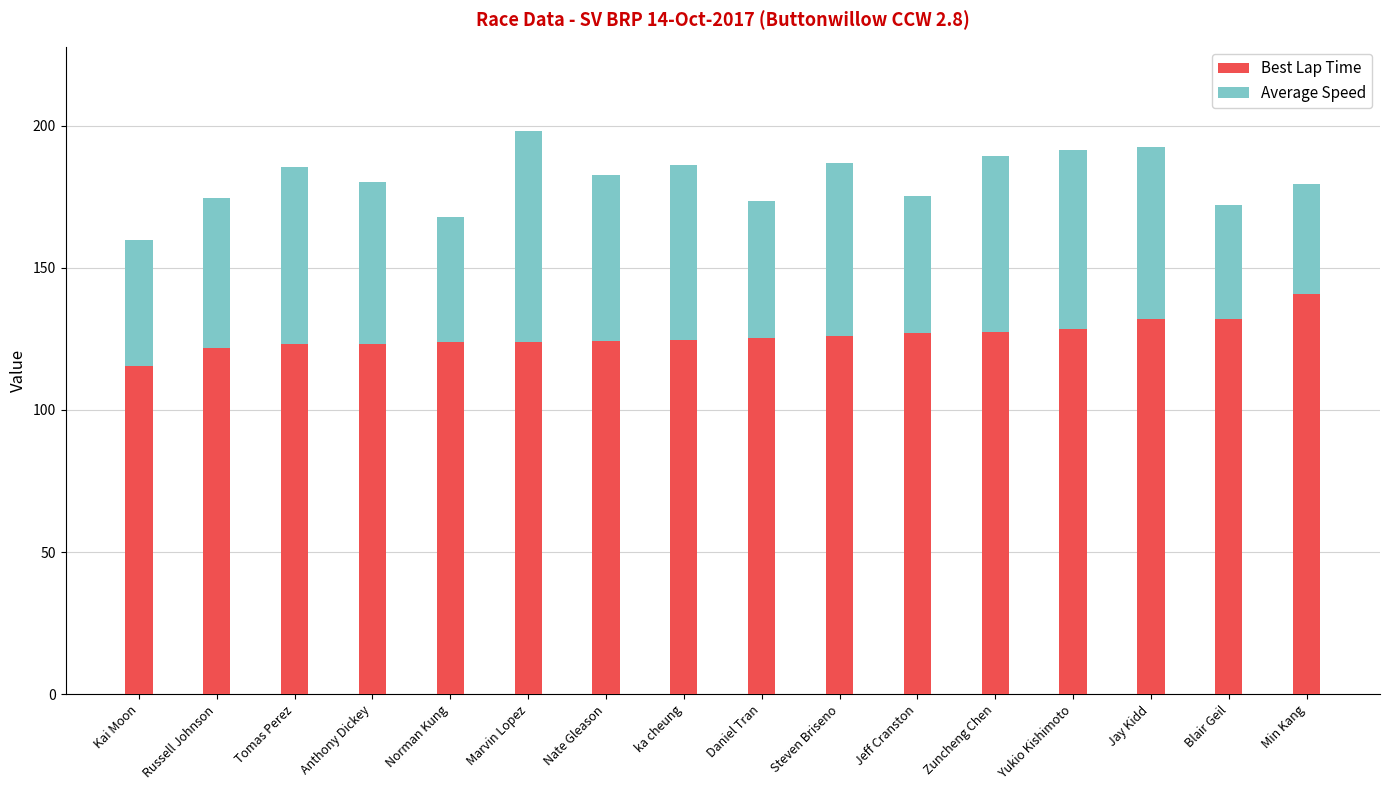

At which label does Best Lap Time reach its peak?

Min Kang